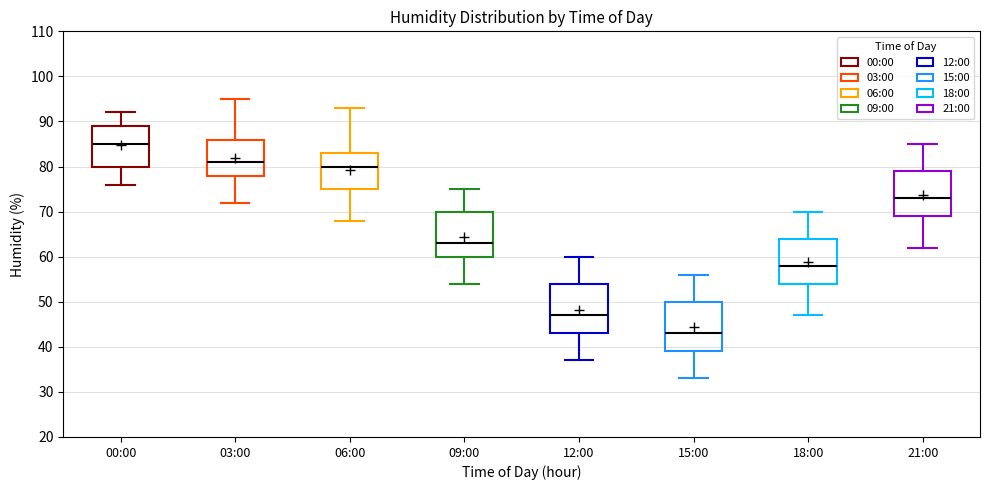

Reading left to right, transcribe this box plot: for each box, give where its median line is, the range the box spans, and where its two whiskers end, as read against the y-axis. The values are not printed on the chart, so give them approximately, as read against the axis.

00:00: median 85, box 80 to 89, whiskers 76 to 92
03:00: median 81, box 78 to 86, whiskers 72 to 95
06:00: median 80, box 75 to 83, whiskers 68 to 93
09:00: median 63, box 60 to 70, whiskers 54 to 75
12:00: median 47, box 43 to 54, whiskers 37 to 60
15:00: median 43, box 39 to 50, whiskers 33 to 56
18:00: median 58, box 54 to 64, whiskers 47 to 70
21:00: median 73, box 69 to 79, whiskers 62 to 85